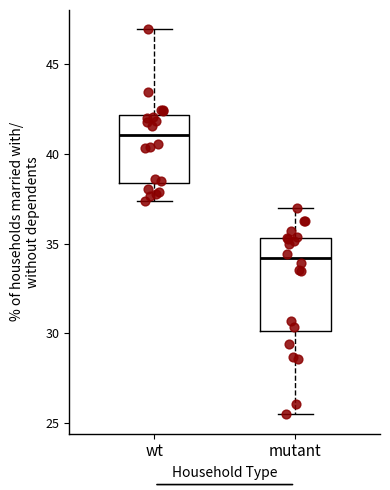

Reading left to right, transcribe this box plot: for each box, give where its median line is, the range the box spans, and where its two whiskers end, as read against the y-axis. The values are not printed on the chart, so give them approximately, as read against the axis.

wt: median 41.0, box 38.5 to 42.0, whiskers 37.5 to 47.0
mutant: median 34.0, box 30.0 to 35.5, whiskers 25.5 to 37.0